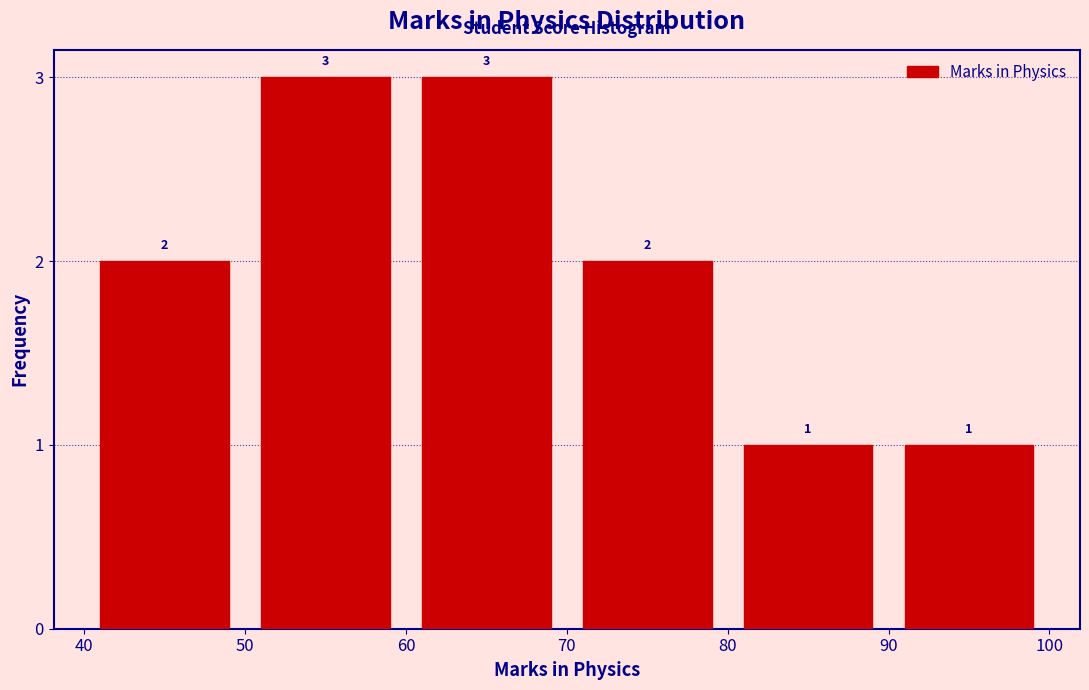

Reading left to right, transcribe this chart: for each bar, give the range it covers on the x-axis and its height.

40 to 50: 2
50 to 60: 3
60 to 70: 3
70 to 80: 2
80 to 90: 1
90 to 100: 1